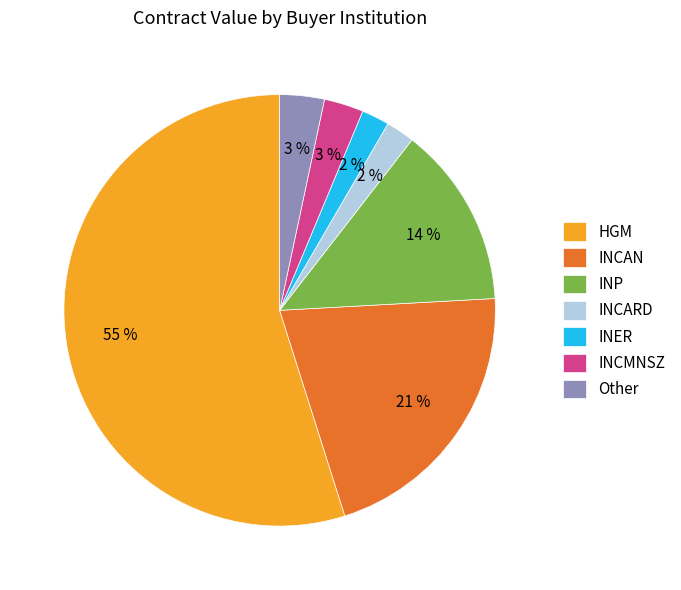

Is there any slice that represents more than half of the pie?

Yes